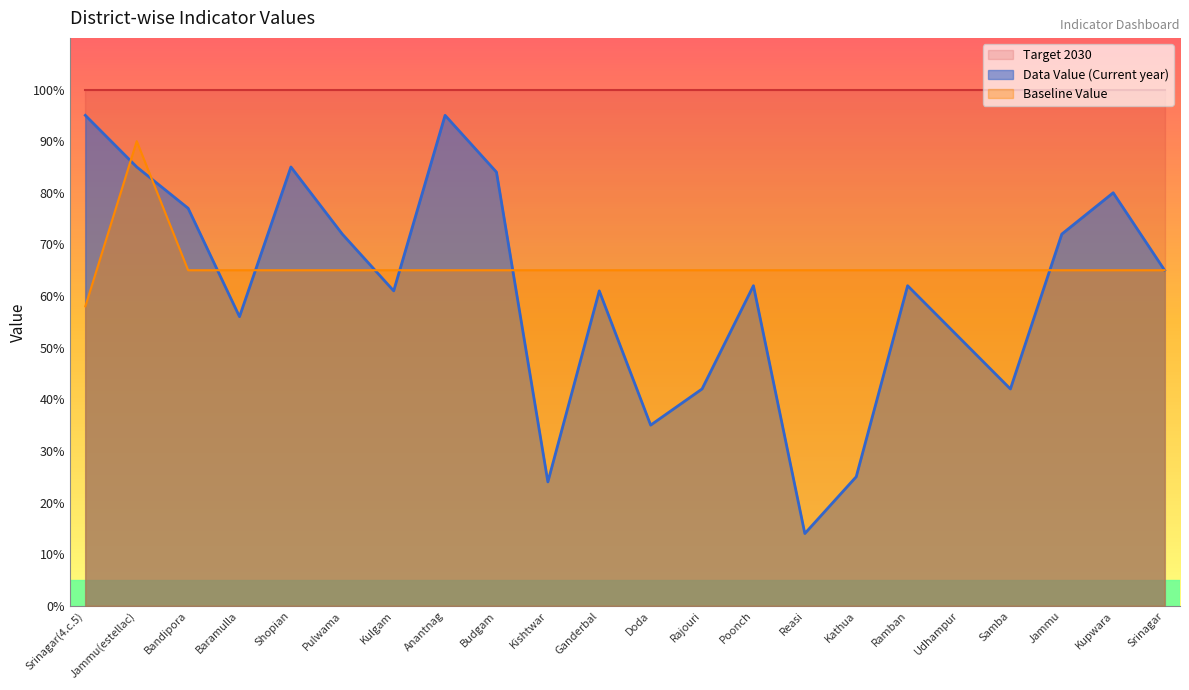

What is the total value across all series at Poonch?

227